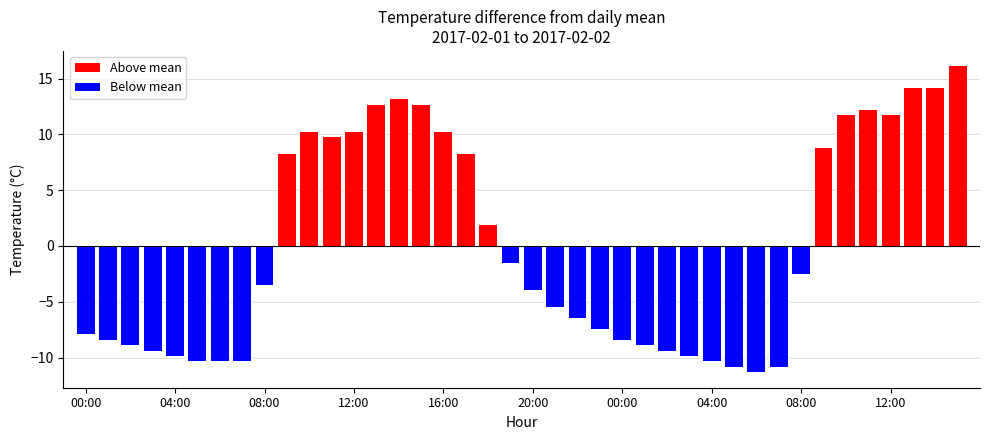

What is the difference between the maximum and minimum values?

27.4